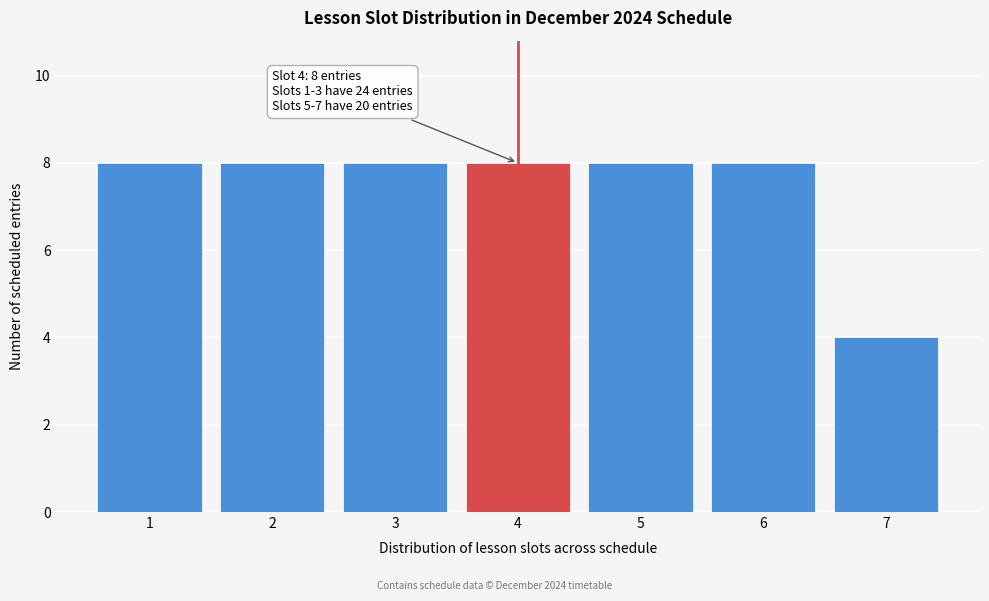

Reading right to left, extract all data points from this chart.

4	8	8	8	8	8	8